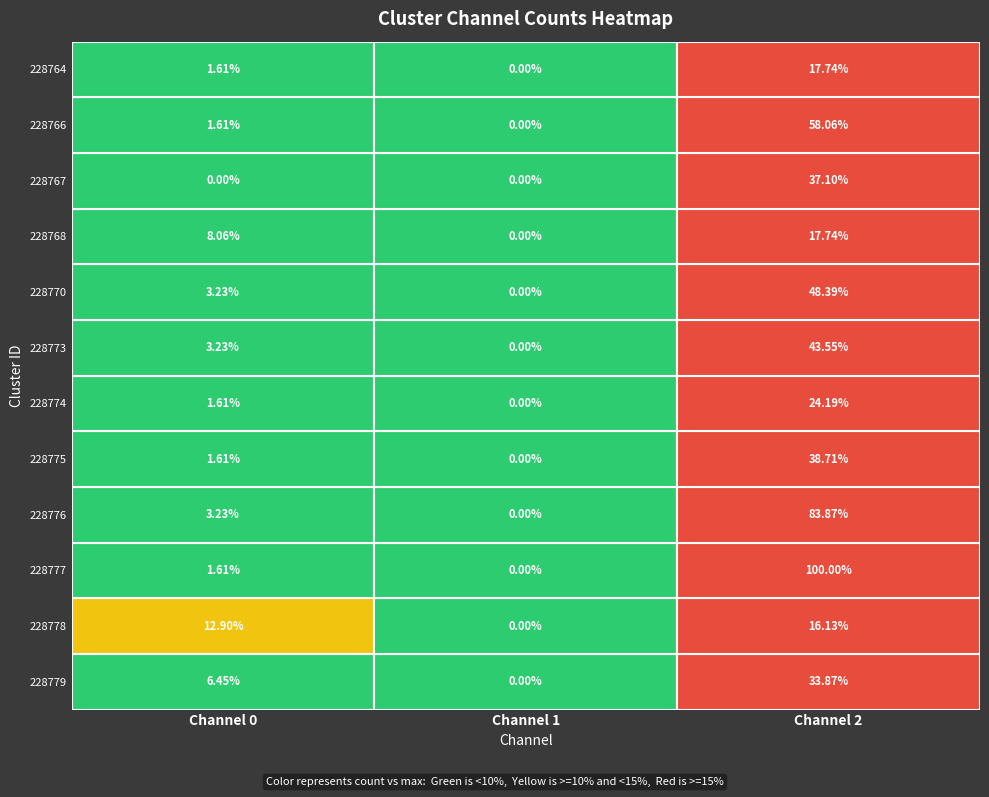

True or false: Channel 0 has a value of 2 at 228779.

False